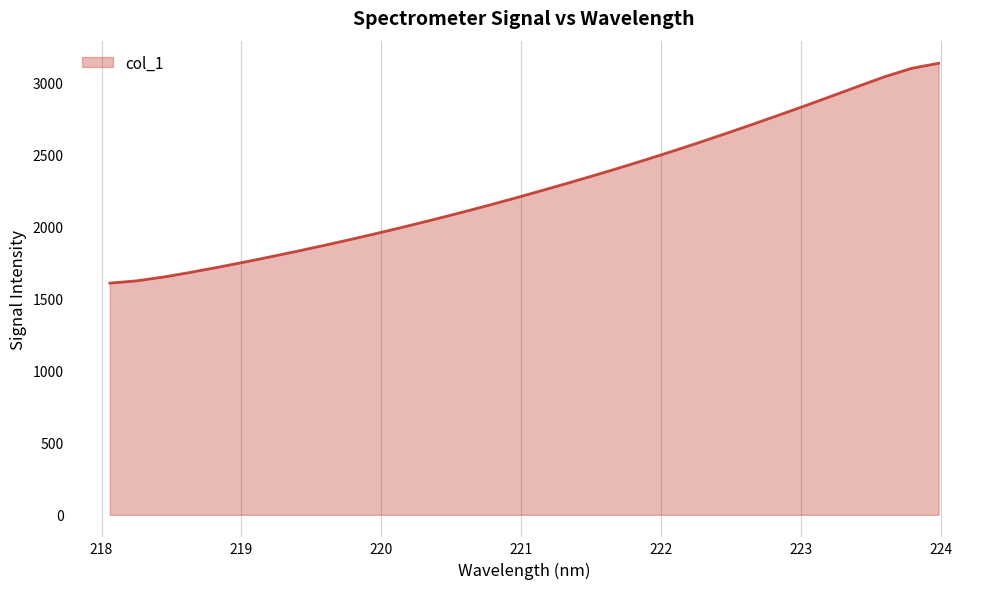

What is the greatest value displayed?

3131.0